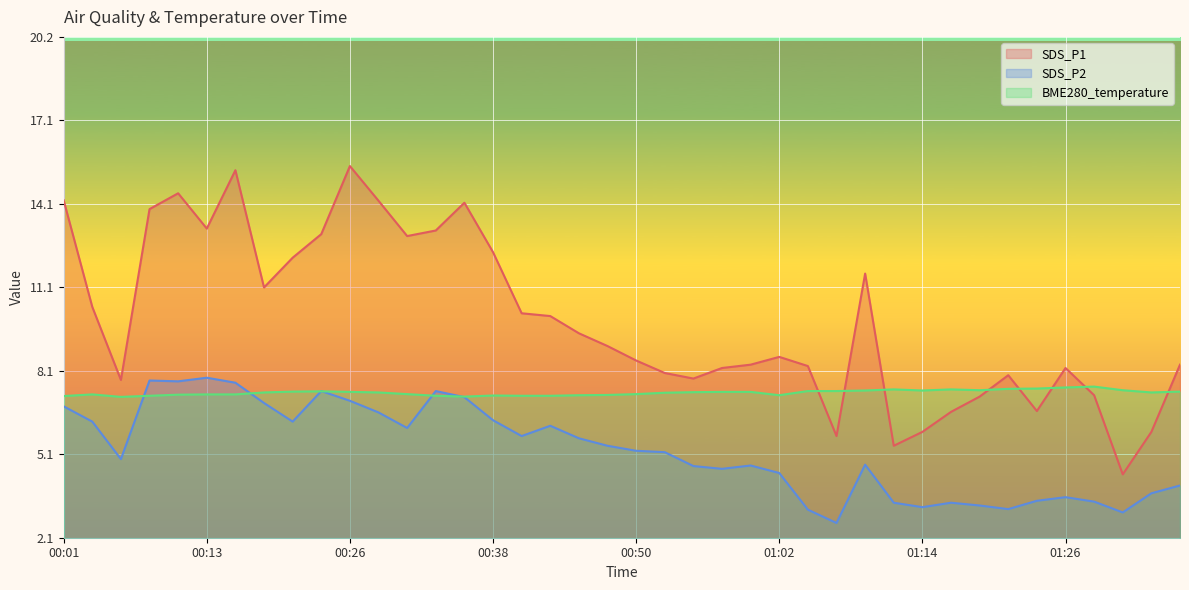

Count the number of data series in this chart.

3